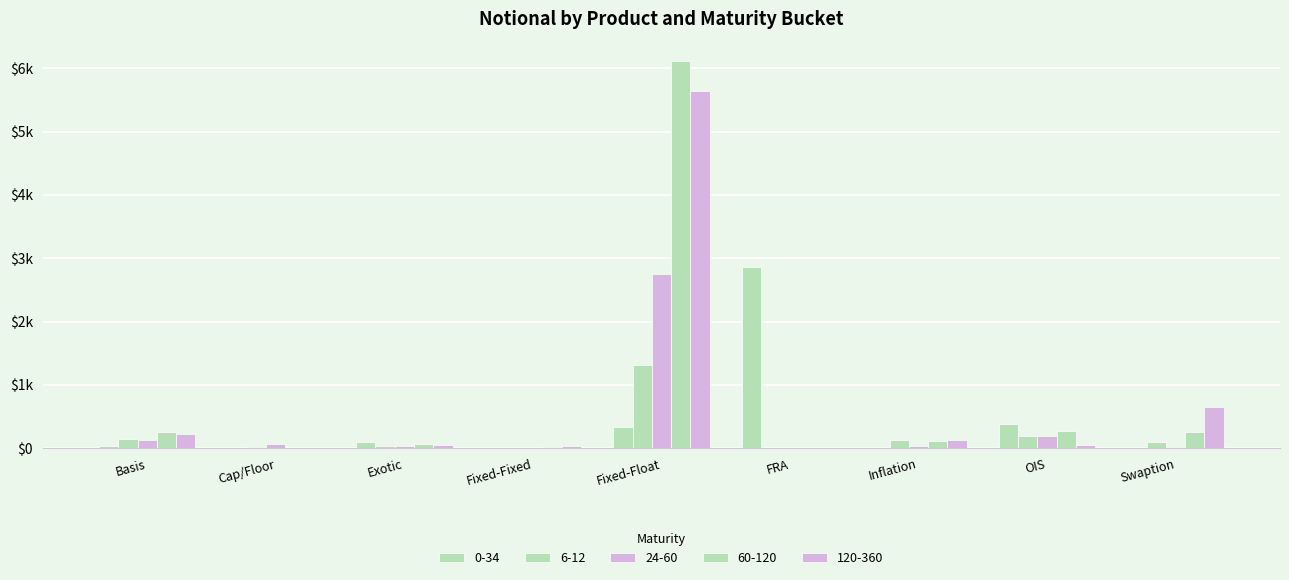

What is the label of the 5th bar from the left?

Fixed-Float